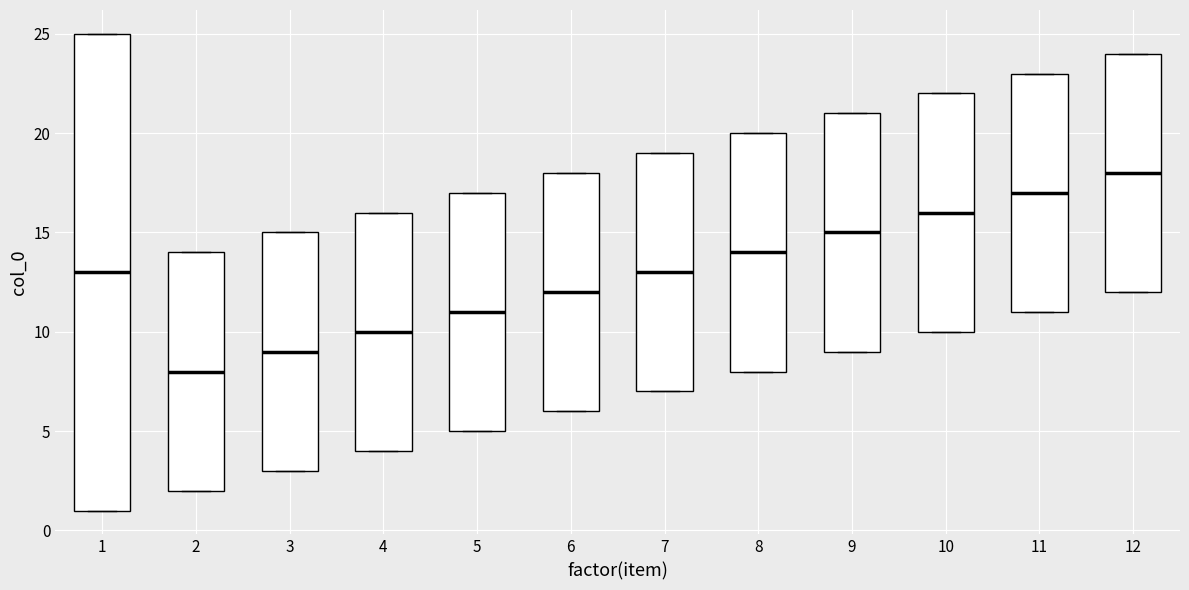

Where is the lower edge of the box at x = 3 on the y-axis? The values are not printed on the chart, so give them approximately, as read against the axis.

3